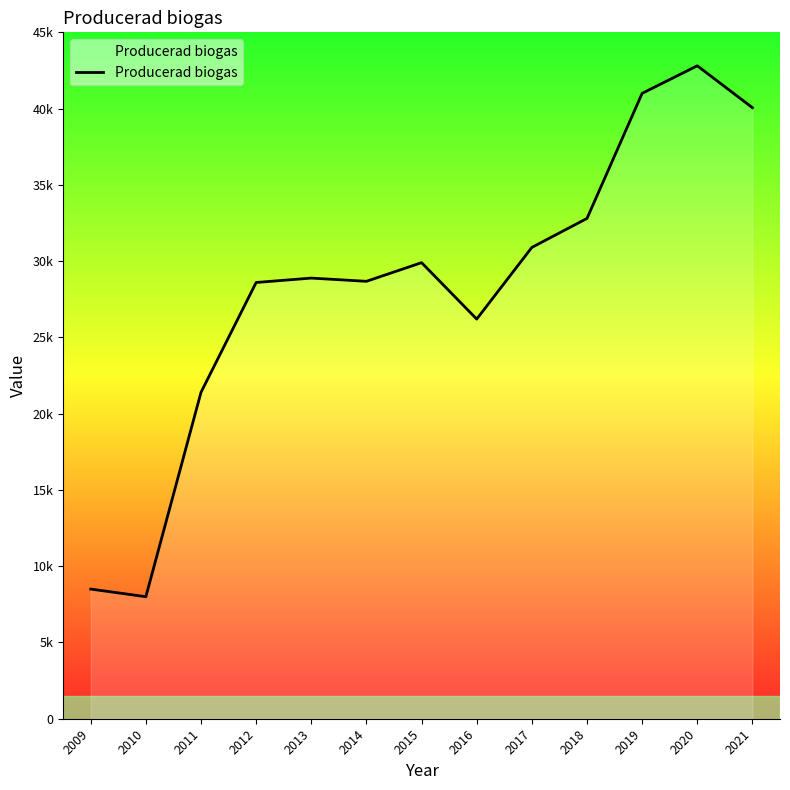

Does the chart display data point markers on the line(s)?

No